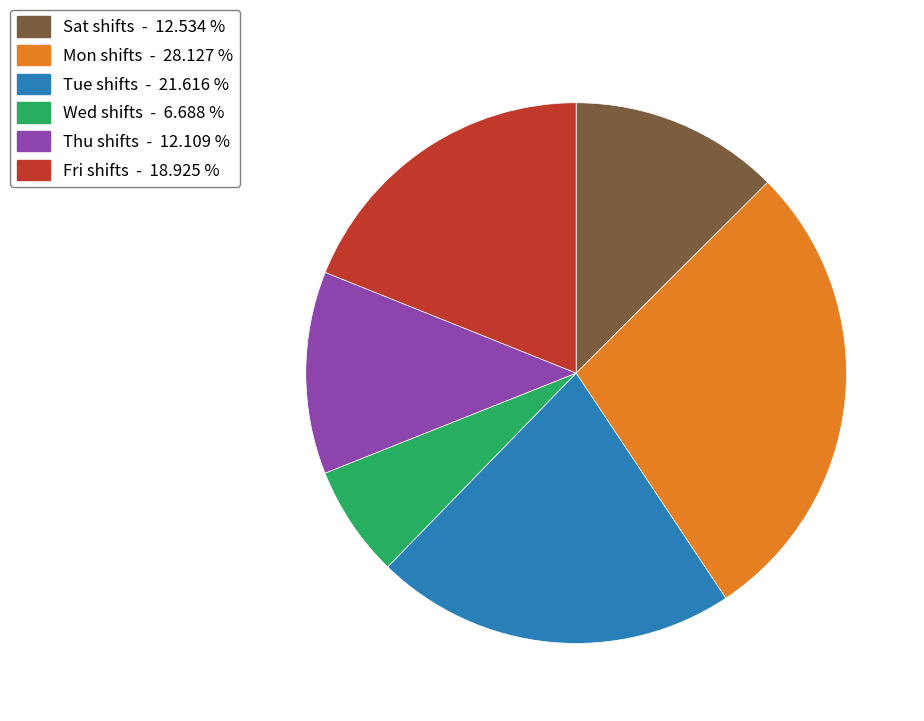

Is there a majority slice in this chart?

No